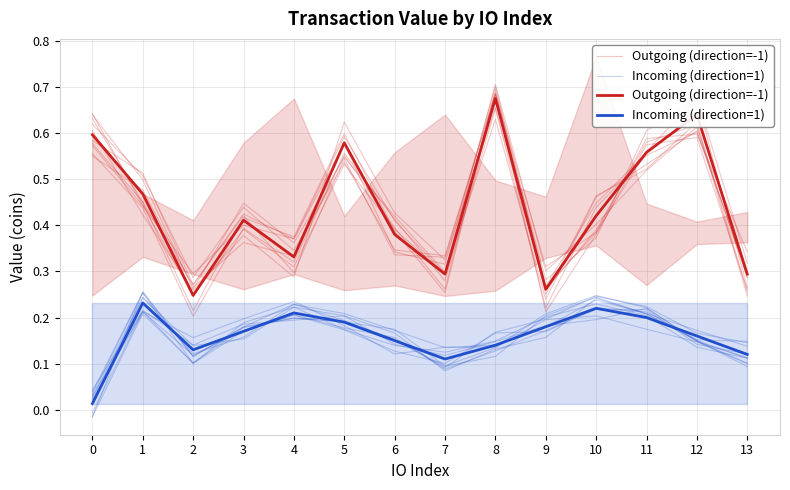

What is the lowest value of the Outgoing (direction=-1) series?

0.2